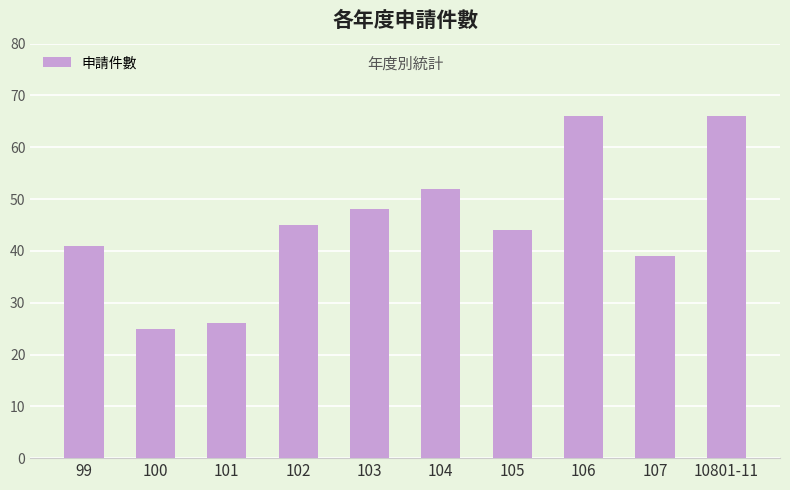

What is the label of the 3rd bar from the left?

101